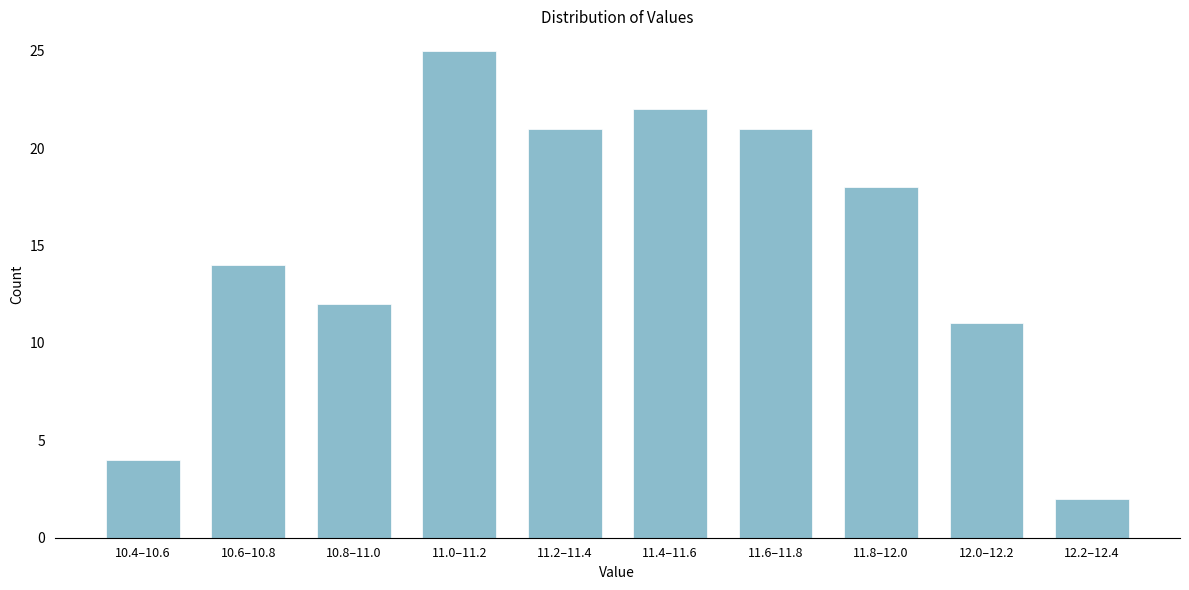

Reading left to right, what are all the values shown in this chart?

10.4–10.6=4	10.6–10.8=14	10.8–11.0=12	11.0–11.2=25	11.2–11.4=21	11.4–11.6=22	11.6–11.8=21	11.8–12.0=18	12.0–12.2=11	12.2–12.4=2